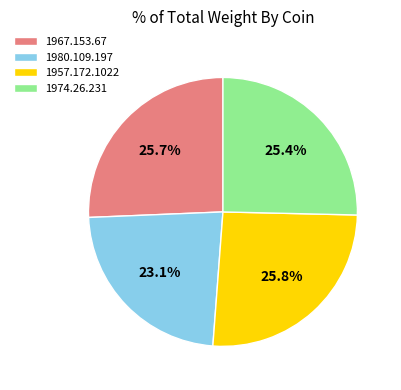

Is it true that 1967.153.67 is 26% of the pie?

True